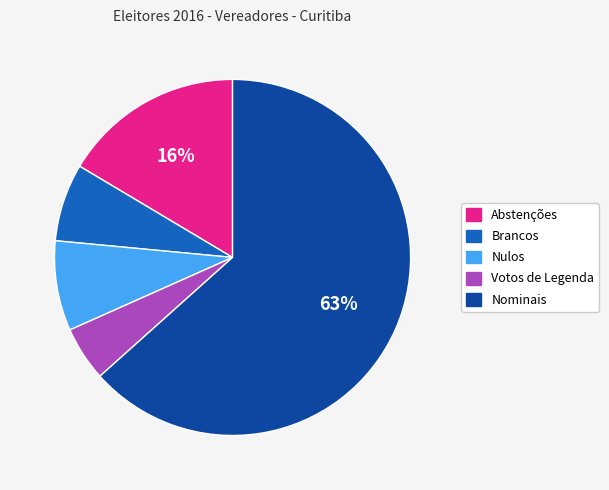

Which slice represents more than half of the pie?

Nominais